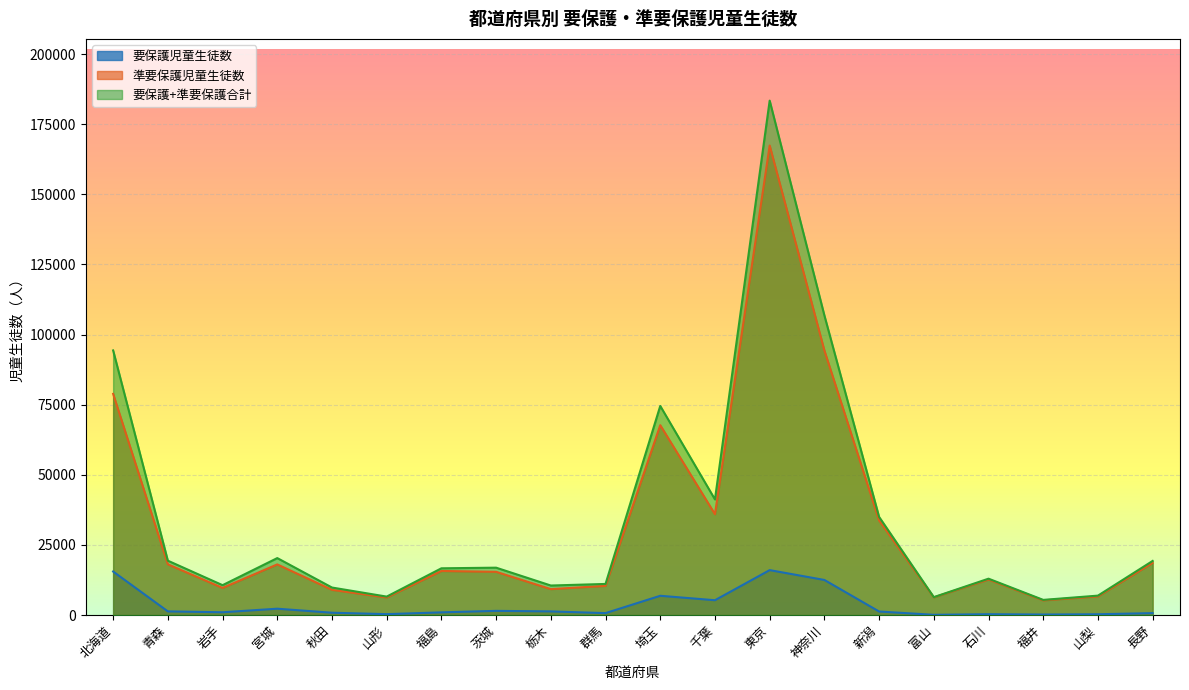

What is the maximum value shown in the chart?

183407